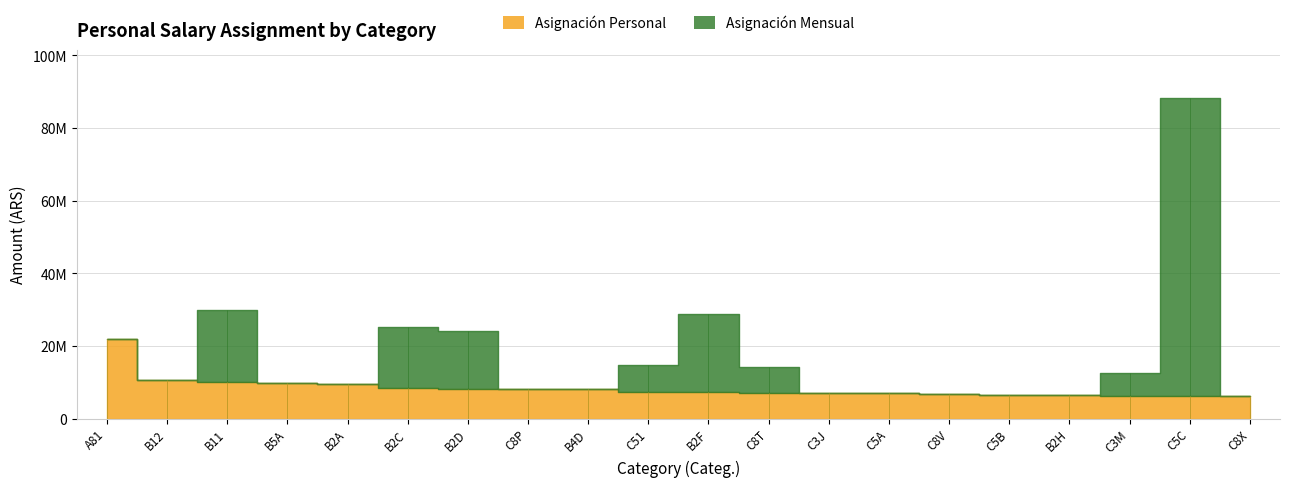

True or false: Asignación Personal and Asignación Mensual cross at least once.

False